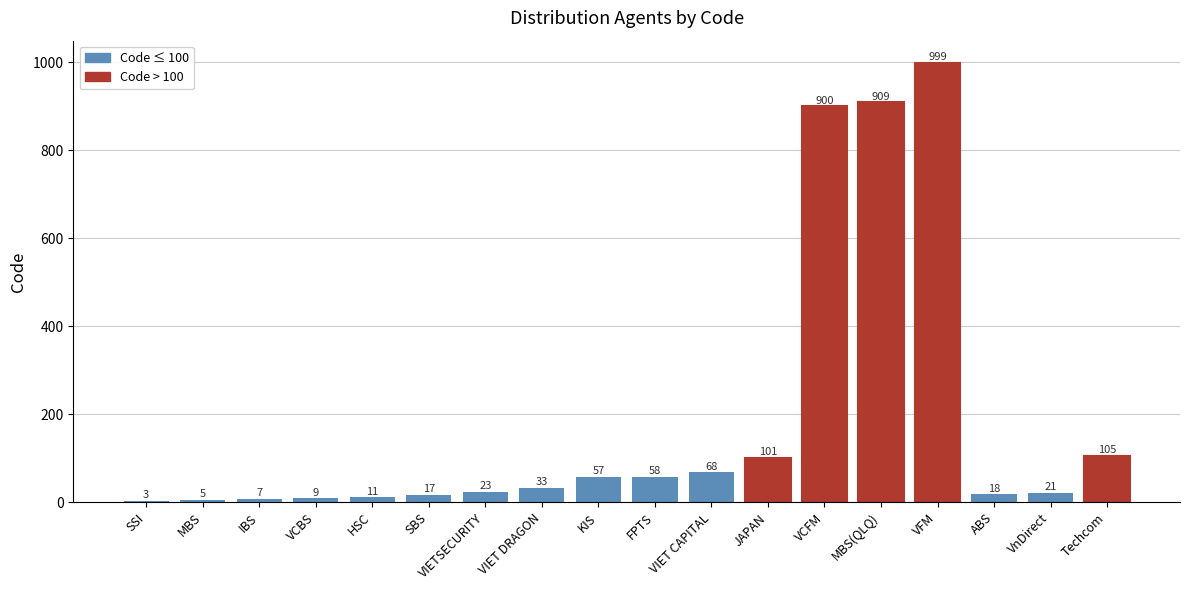

How many distinct data groups are displayed?

1